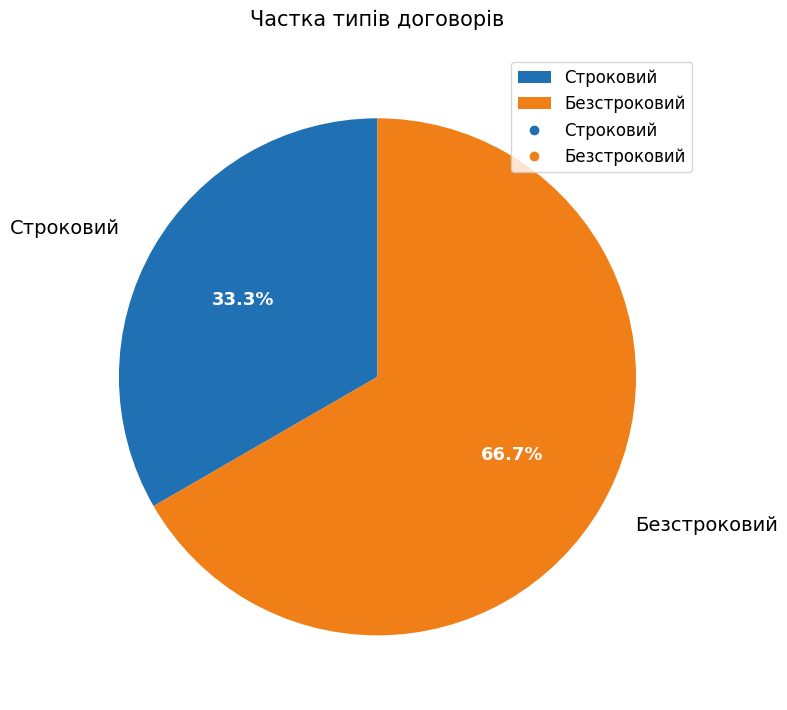

To the nearest percent, what is the difference between the Безстроковий and Строковий slice percentages?

33%